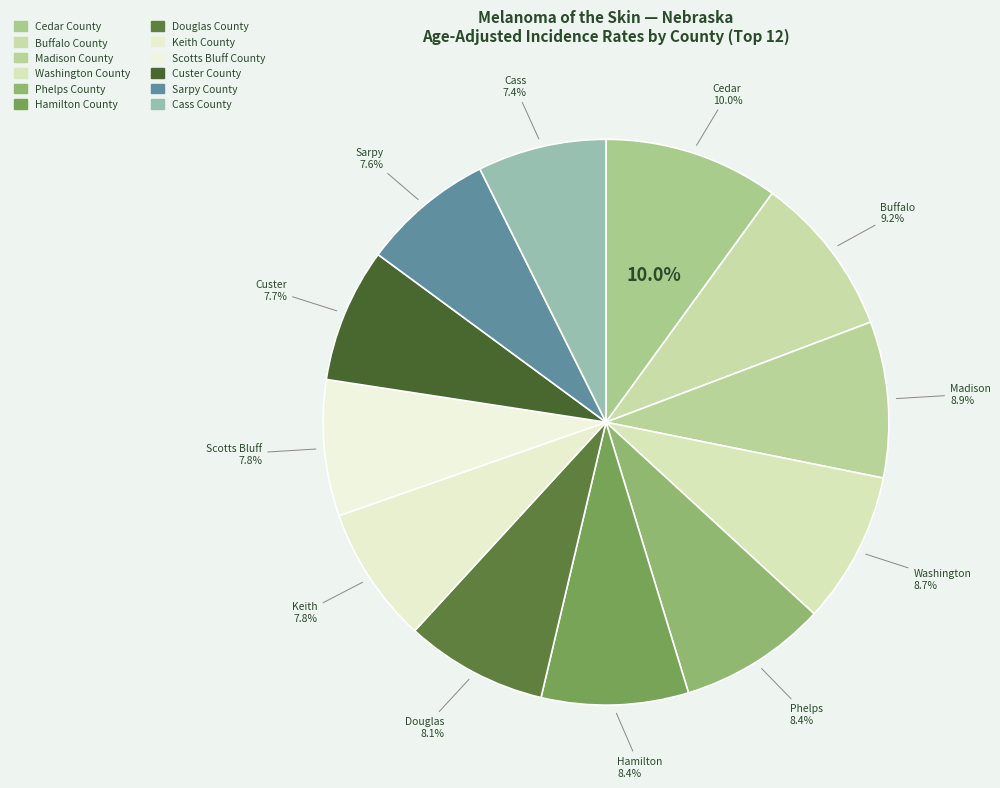

Which slice is the largest?

Cedar County